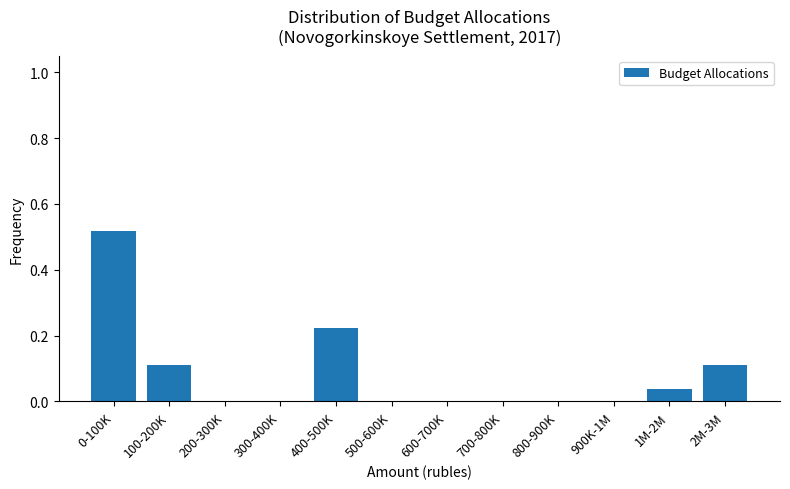

What is the sum of all values?

1.0